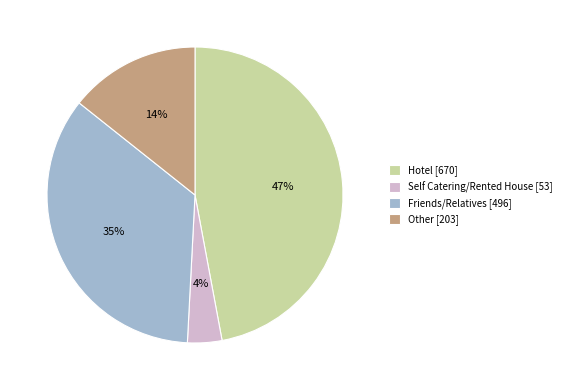

Rank the categories by value from highest to lowest.

Hotel, Friends/Relatives, Other, Self Catering/Rented House